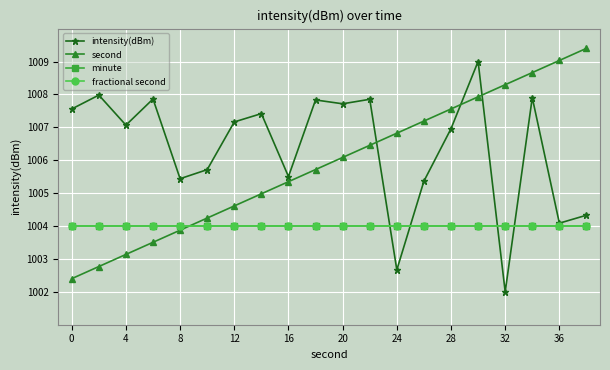

True or false: second has more than 2 points higher than both neighbors.

False